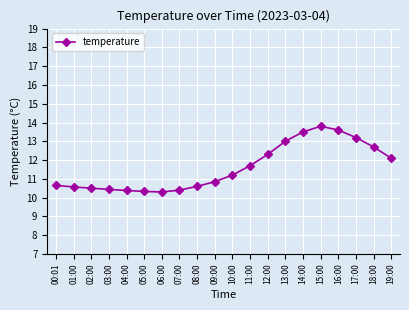

What is the value of the 14th point from the left?

13.0